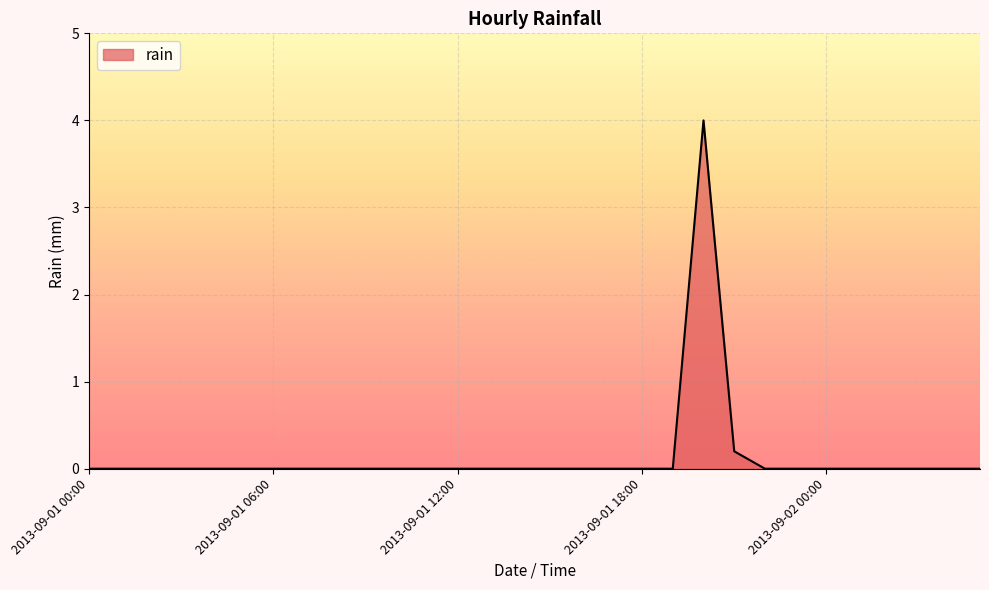

Reading left to right, extract all data points from this chart.

0.0	0.0	0.0	0.0	0.0	0.0	0.0	0.0	0.0	0.0	0.0	0.0	0.0	0.0	0.0	0.0	0.0	0.0	0.0	0.0	4.0	0.2	0.0	0.0	0.0	0.0	0.0	0.0	0.0	0.0